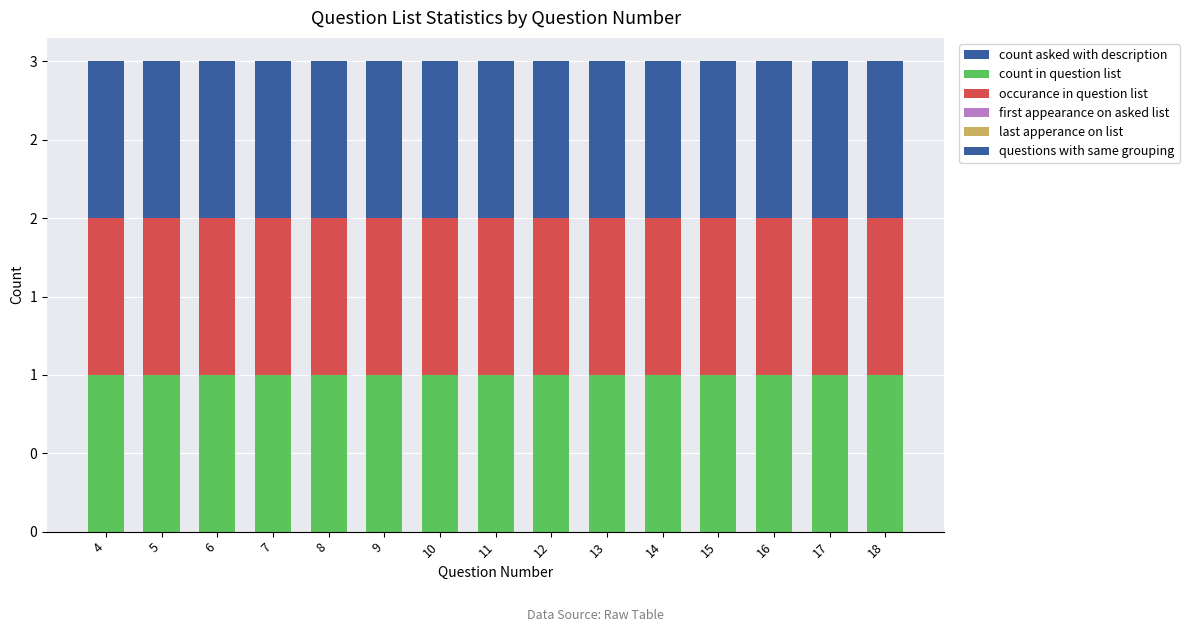

Reading left to right, what are all the values shown in this chart?

count asked with description: 4=0	5=0	6=0	7=0	8=0	9=0	10=0	11=0	12=0	13=0	14=0	15=0	16=0	17=0	18=0
count in question list: 4=1	5=1	6=1	7=1	8=1	9=1	10=1	11=1	12=1	13=1	14=1	15=1	16=1	17=1	18=1
occurance in question list: 4=1	5=1	6=1	7=1	8=1	9=1	10=1	11=1	12=1	13=1	14=1	15=1	16=1	17=1	18=1
first appearance on asked list: 4=0	5=0	6=0	7=0	8=0	9=0	10=0	11=0	12=0	13=0	14=0	15=0	16=0	17=0	18=0
last apperance on list: 4=0	5=0	6=0	7=0	8=0	9=0	10=0	11=0	12=0	13=0	14=0	15=0	16=0	17=0	18=0
questions with same grouping: 4=1	5=1	6=1	7=1	8=1	9=1	10=1	11=1	12=1	13=1	14=1	15=1	16=1	17=1	18=1